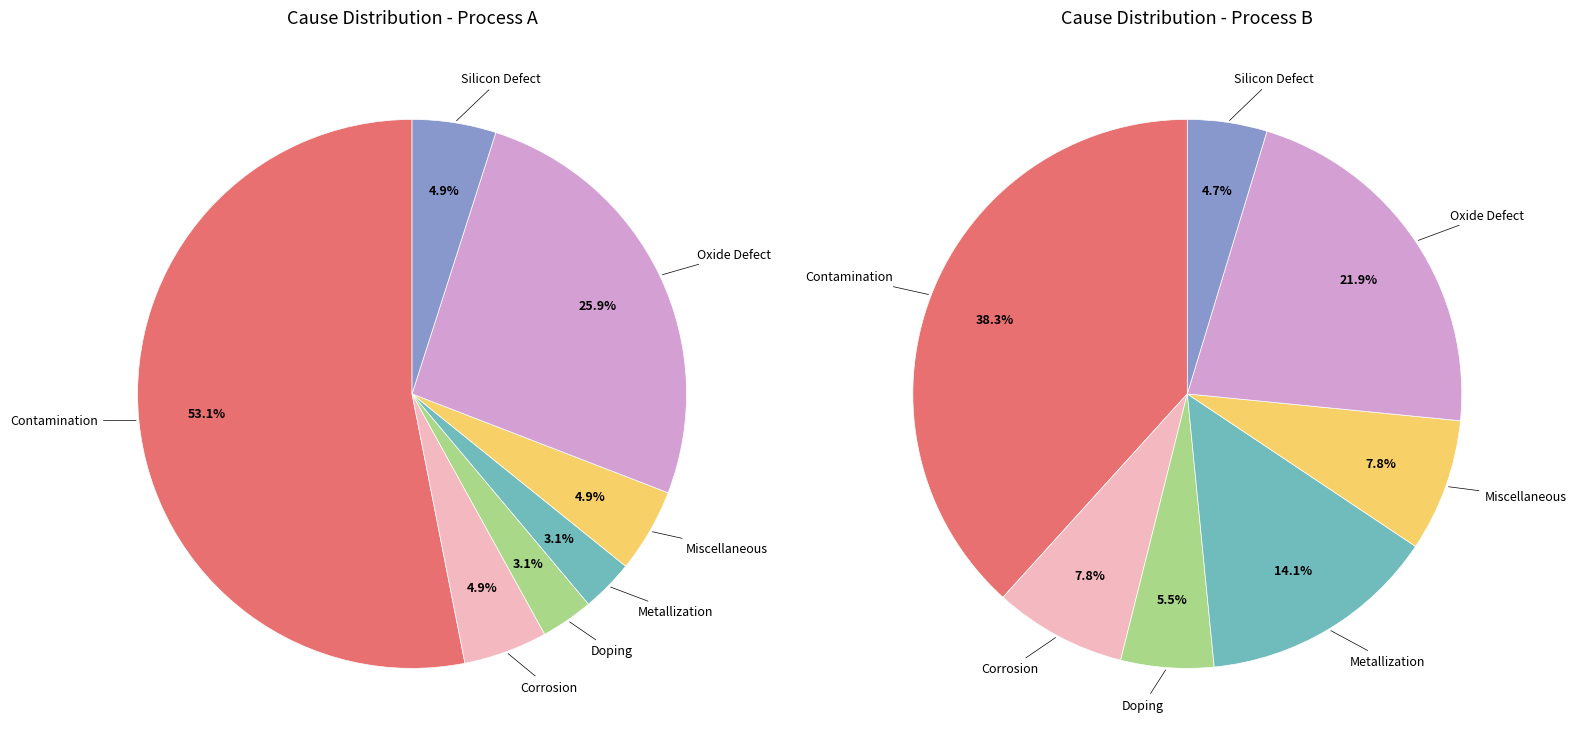

How many slices are in this pie chart?

7